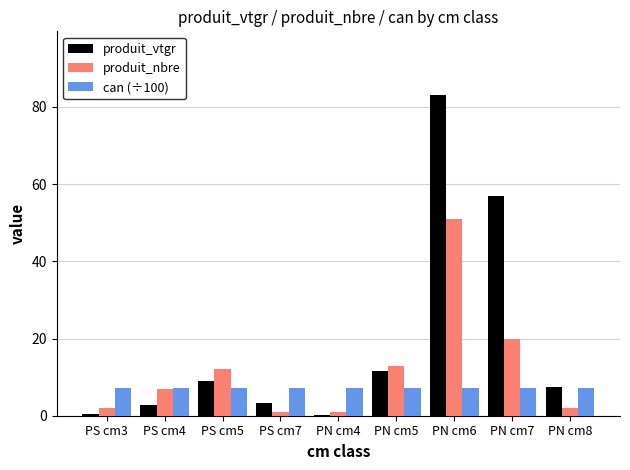

How many data points in produit_vtgr are above 7?

5